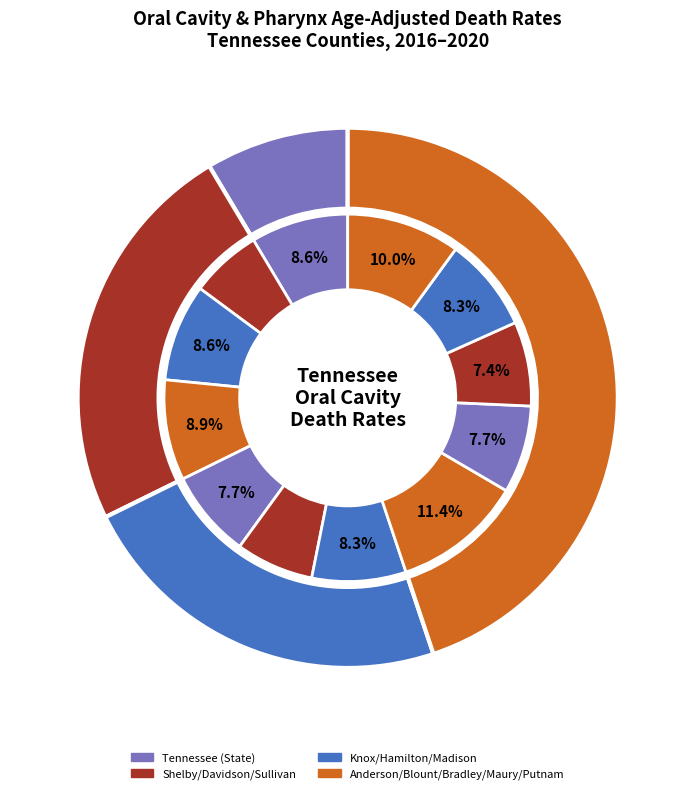

Is there any slice that represents more than half of the pie?

No